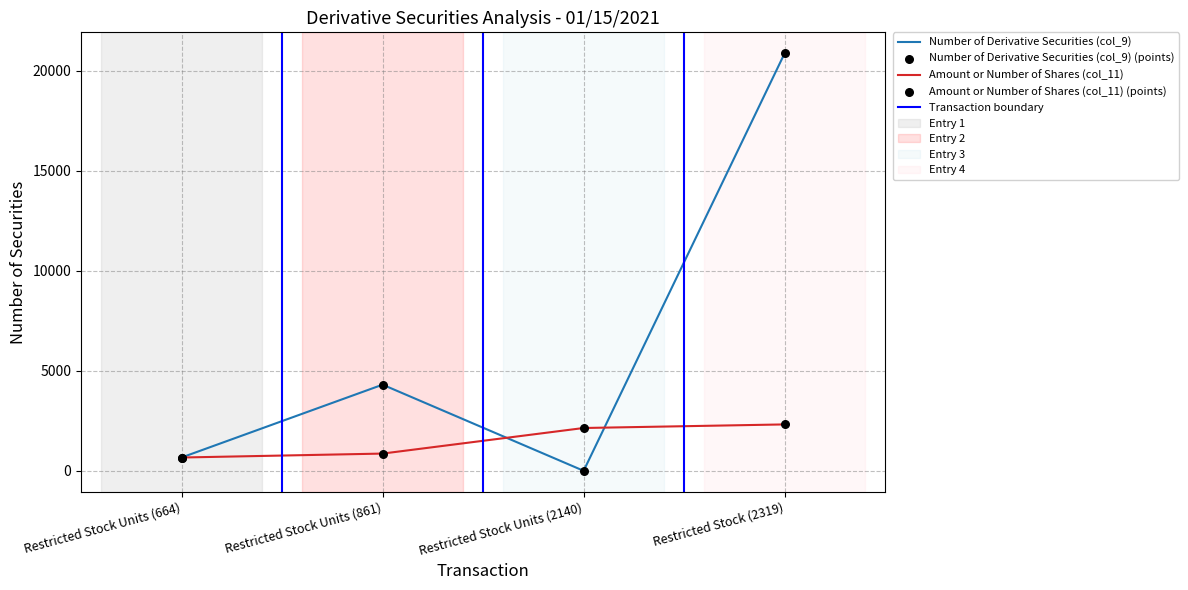

Which series has the largest Y range (max minus min)?

Number of Derivative Securities (col_9)